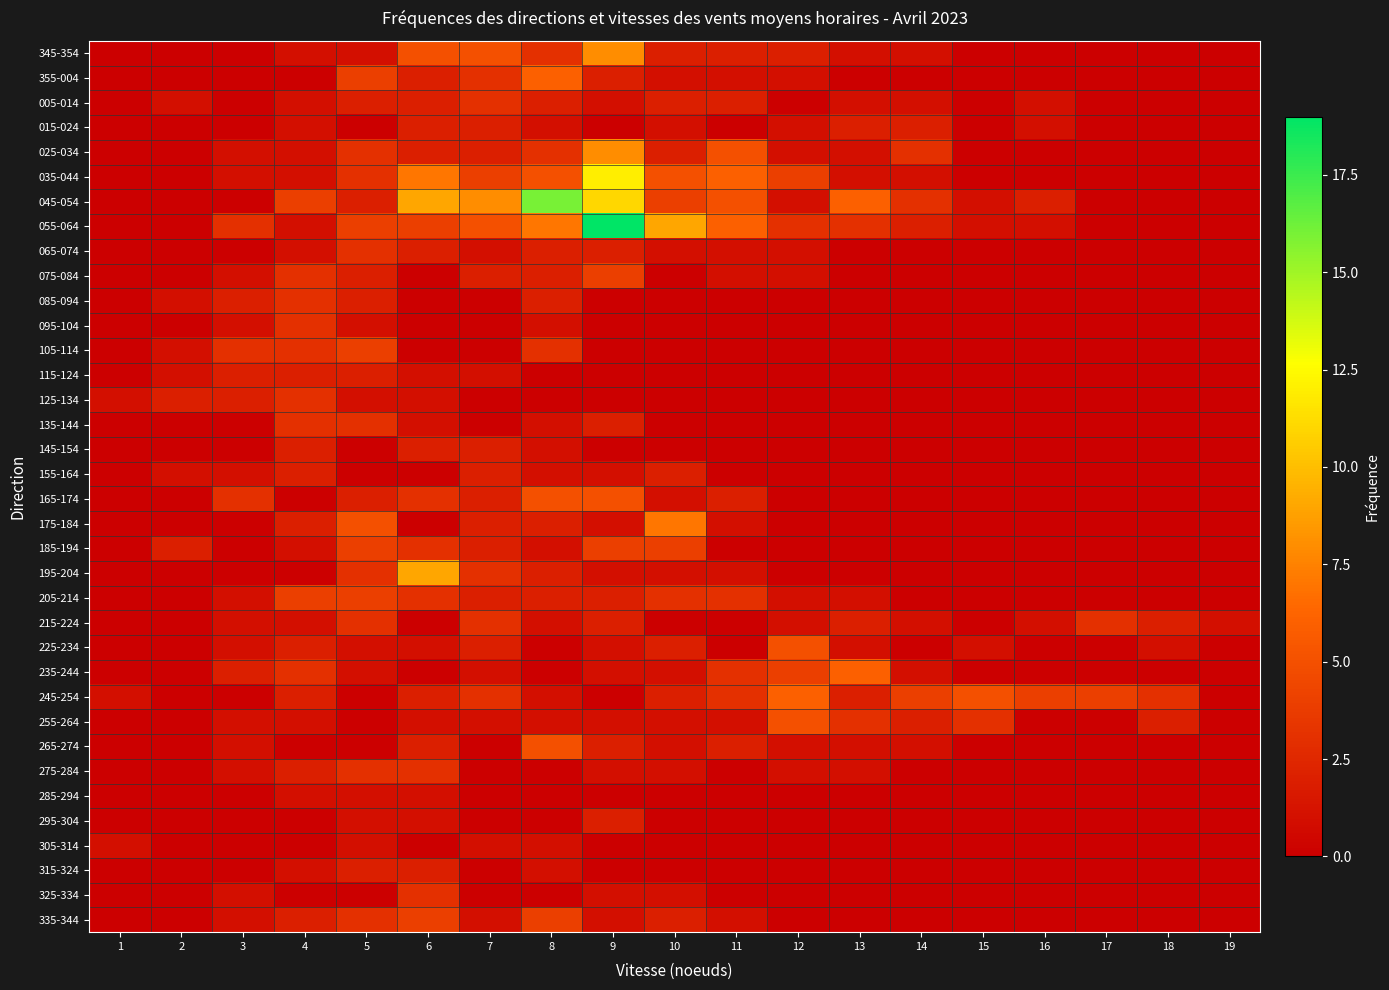

Reading right to left, list all the values displayed in this chart.

345-354: 19=0	18=0	17=0	16=0	15=0	14=1	13=1	12=2	11=2	10=2	9=8	8=3	7=5	6=5	5=1	4=1	3=0	2=0	1=0
355-004: 19=0	18=0	17=0	16=0	15=0	14=0	13=0	12=1	11=1	10=1	9=2	8=6	7=3	6=2	5=4	4=0	3=0	2=0	1=0
005-014: 19=0	18=0	17=0	16=1	15=0	14=1	13=1	12=0	11=2	10=2	9=1	8=2	7=3	6=2	5=2	4=1	3=0	2=1	1=0
015-024: 19=0	18=0	17=0	16=1	15=0	14=2	13=2	12=1	11=0	10=1	9=0	8=1	7=2	6=2	5=0	4=1	3=0	2=0	1=0
025-034: 19=0	18=0	17=0	16=0	15=0	14=3	13=1	12=1	11=5	10=2	9=8	8=3	7=2	6=2	5=3	4=1	3=1	2=0	1=0
035-044: 19=0	18=0	17=0	16=0	15=0	14=1	13=1	12=4	11=6	10=5	9=12	8=5	7=4	6=7	5=3	4=1	3=1	2=0	1=0
045-054: 19=0	18=0	17=0	16=2	15=1	14=3	13=6	12=1	11=5	10=4	9=11	8=16	7=8	6=9	5=2	4=4	3=0	2=0	1=0
055-064: 19=0	18=0	17=0	16=1	15=1	14=2	13=3	12=3	11=6	10=9	9=19	8=7	7=5	6=4	5=4	4=1	3=3	2=0	1=0
065-074: 19=0	18=0	17=0	16=0	15=0	14=0	13=0	12=1	11=1	10=1	9=2	8=2	7=1	6=2	5=3	4=1	3=0	2=0	1=0
075-084: 19=0	18=0	17=0	16=0	15=0	14=0	13=0	12=1	11=1	10=0	9=4	8=2	7=2	6=0	5=2	4=3	3=1	2=0	1=0
085-094: 19=0	18=0	17=0	16=0	15=0	14=0	13=0	12=0	11=0	10=0	9=0	8=2	7=0	6=0	5=2	4=3	3=2	2=1	1=0
095-104: 19=0	18=0	17=0	16=0	15=0	14=0	13=0	12=0	11=0	10=0	9=0	8=1	7=0	6=0	5=1	4=3	3=1	2=0	1=0
105-114: 19=0	18=0	17=0	16=0	15=0	14=0	13=0	12=0	11=0	10=0	9=0	8=3	7=0	6=0	5=4	4=3	3=3	2=1	1=0
115-124: 19=0	18=0	17=0	16=0	15=0	14=0	13=0	12=0	11=0	10=0	9=0	8=0	7=1	6=1	5=2	4=2	3=2	2=1	1=0
125-134: 19=0	18=0	17=0	16=0	15=0	14=0	13=0	12=0	11=0	10=0	9=0	8=0	7=0	6=1	5=1	4=3	3=2	2=2	1=1
135-144: 19=0	18=0	17=0	16=0	15=0	14=0	13=0	12=0	11=0	10=0	9=2	8=1	7=0	6=1	5=3	4=3	3=0	2=0	1=0
145-154: 19=0	18=0	17=0	16=0	15=0	14=0	13=0	12=0	11=0	10=0	9=0	8=1	7=2	6=2	5=0	4=2	3=0	2=0	1=0
155-164: 19=0	18=0	17=0	16=0	15=0	14=0	13=0	12=0	11=0	10=2	9=1	8=1	7=2	6=0	5=0	4=2	3=1	2=1	1=0
165-174: 19=0	18=0	17=0	16=0	15=0	14=0	13=0	12=0	11=2	10=1	9=5	8=5	7=2	6=3	5=2	4=0	3=3	2=0	1=0
175-184: 19=0	18=0	17=0	16=0	15=0	14=0	13=0	12=0	11=1	10=7	9=1	8=2	7=2	6=0	5=5	4=2	3=0	2=0	1=0
185-194: 19=0	18=0	17=0	16=0	15=0	14=0	13=0	12=0	11=0	10=4	9=4	8=1	7=2	6=3	5=4	4=1	3=0	2=2	1=0
195-204: 19=0	18=0	17=0	16=0	15=0	14=0	13=0	12=0	11=1	10=1	9=1	8=2	7=3	6=9	5=3	4=0	3=0	2=0	1=0
205-214: 19=0	18=0	17=0	16=0	15=0	14=0	13=1	12=1	11=3	10=3	9=2	8=2	7=2	6=3	5=4	4=4	3=1	2=0	1=0
215-224: 19=1	18=2	17=3	16=1	15=0	14=1	13=2	12=1	11=0	10=0	9=2	8=1	7=3	6=0	5=3	4=1	3=1	2=0	1=0
225-234: 19=0	18=1	17=0	16=0	15=1	14=0	13=1	12=5	11=0	10=2	9=1	8=0	7=2	6=1	5=1	4=2	3=1	2=0	1=0
235-244: 19=0	18=0	17=0	16=0	15=0	14=1	13=6	12=4	11=3	10=1	9=1	8=0	7=1	6=0	5=1	4=3	3=2	2=0	1=0
245-254: 19=0	18=3	17=4	16=4	15=5	14=4	13=2	12=6	11=3	10=2	9=0	8=1	7=3	6=2	5=0	4=2	3=0	2=0	1=1
255-264: 19=0	18=2	17=0	16=0	15=3	14=2	13=3	12=5	11=1	10=1	9=1	8=1	7=1	6=1	5=0	4=1	3=1	2=0	1=0
265-274: 19=0	18=0	17=0	16=0	15=0	14=1	13=1	12=1	11=2	10=1	9=2	8=5	7=0	6=2	5=0	4=0	3=1	2=0	1=0
275-284: 19=0	18=0	17=0	16=0	15=0	14=0	13=1	12=1	11=0	10=1	9=1	8=0	7=0	6=3	5=3	4=2	3=1	2=0	1=0
285-294: 19=0	18=0	17=0	16=0	15=0	14=0	13=0	12=0	11=0	10=0	9=0	8=0	7=0	6=1	5=1	4=1	3=0	2=0	1=0
295-304: 19=0	18=0	17=0	16=0	15=0	14=0	13=0	12=0	11=0	10=0	9=2	8=0	7=0	6=1	5=1	4=0	3=0	2=0	1=0
305-314: 19=0	18=0	17=0	16=0	15=0	14=0	13=0	12=0	11=0	10=0	9=0	8=1	7=1	6=0	5=1	4=0	3=0	2=0	1=1
315-324: 19=0	18=0	17=0	16=0	15=0	14=0	13=0	12=0	11=0	10=0	9=0	8=1	7=0	6=2	5=2	4=1	3=0	2=0	1=0
325-334: 19=0	18=0	17=0	16=0	15=0	14=0	13=0	12=0	11=0	10=1	9=1	8=0	7=0	6=3	5=0	4=0	3=1	2=0	1=0
335-344: 19=0	18=0	17=0	16=0	15=0	14=0	13=0	12=0	11=1	10=2	9=1	8=4	7=1	6=4	5=3	4=2	3=1	2=0	1=0